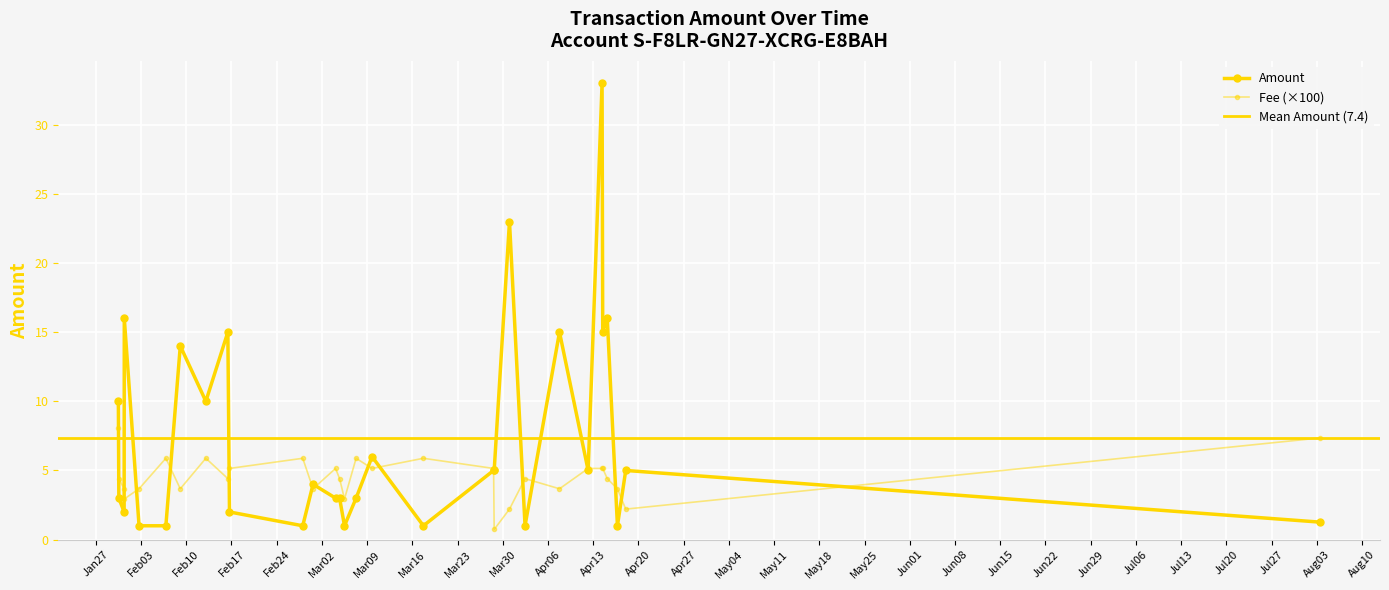

What is the value of the Fee point at the 13th from the left?

0.1